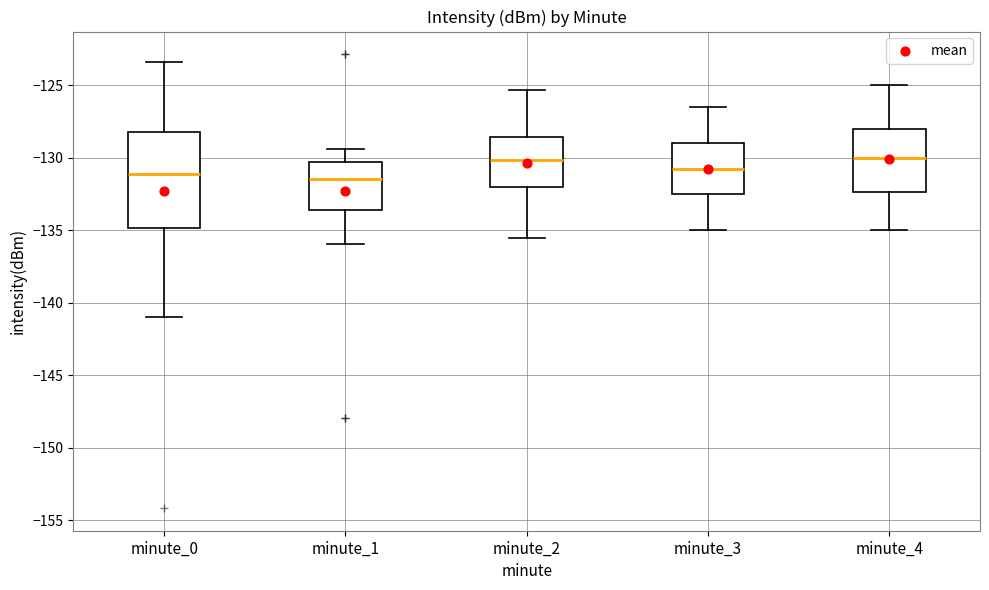

Comparing the boxes themselves (not the whiskers), which one is the tallest?

minute_0